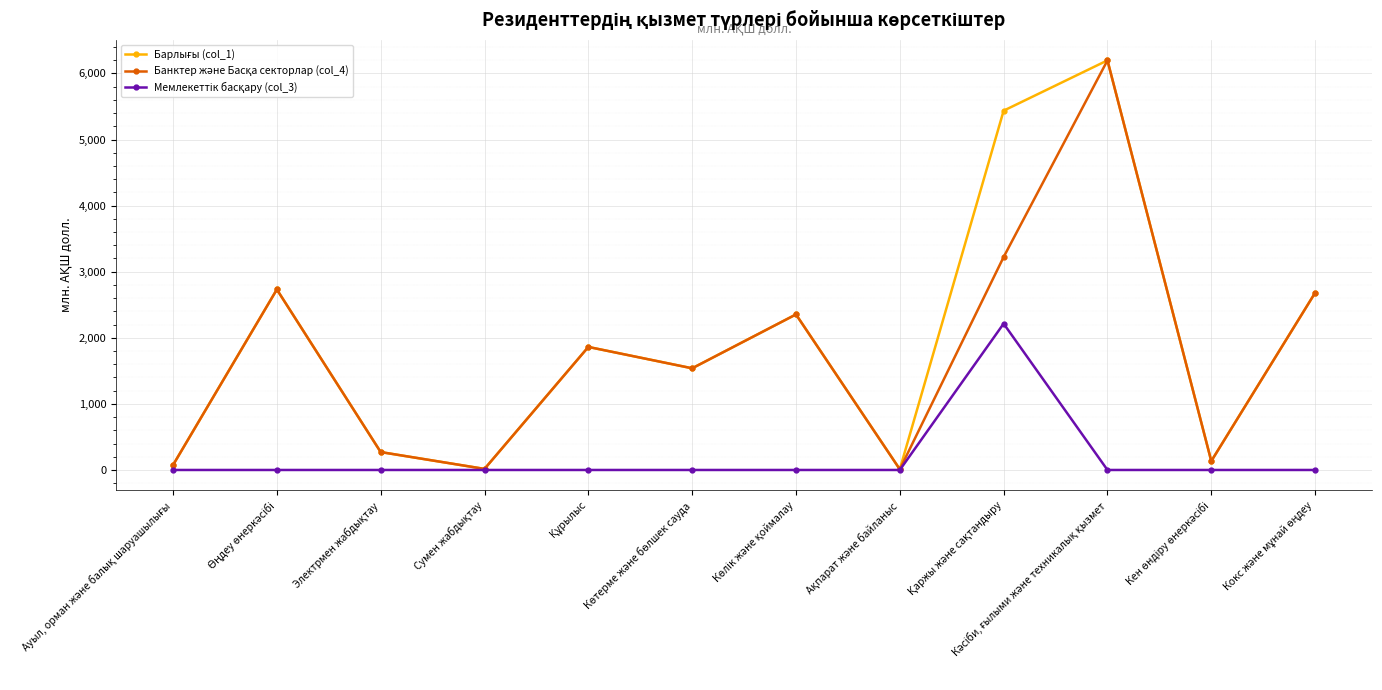

At how many categories does at least one series exceed 1627?

6